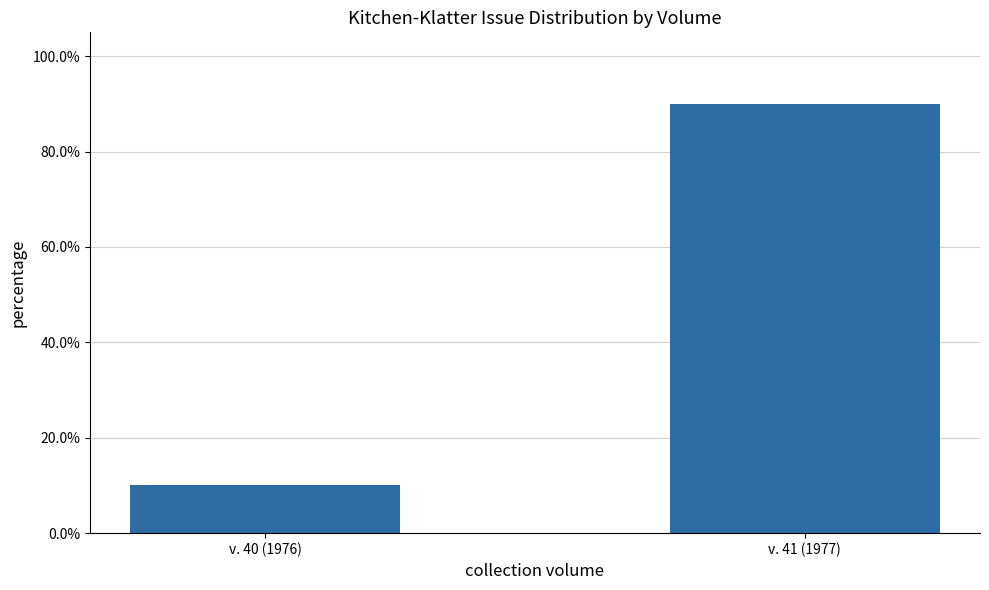

Reading right to left, extract all data points from this chart.

v. 41 (1977)=0.9	v. 40 (1976)=0.1